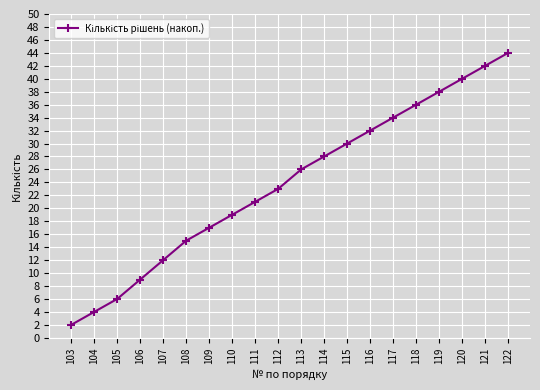

Between 103 and 112, which is larger?

112